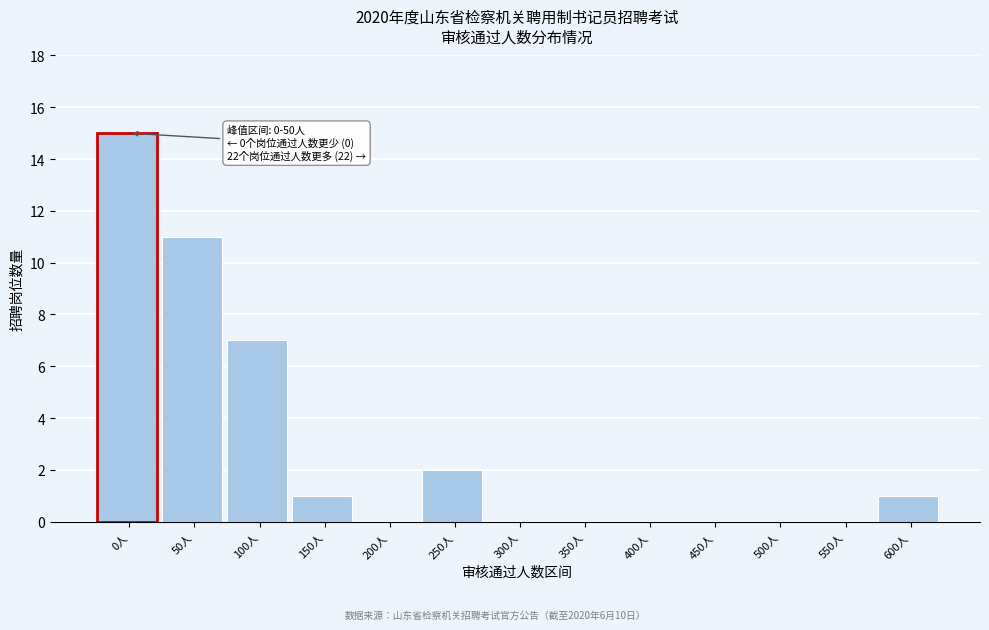

Reading left to right, what are all the values shown in this chart?

0人=15	50人=11	100人=7	150人=1	200人=0	250人=2	300人=0	350人=0	400人=0	450人=0	500人=0	550人=0	600人=1